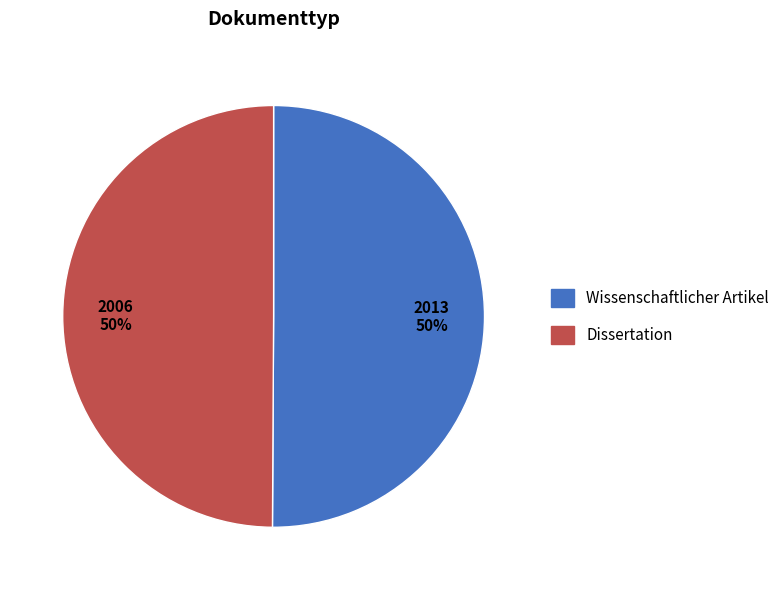

Is it true that Wissenschaftlicher Artikel is 50% of the pie?

True